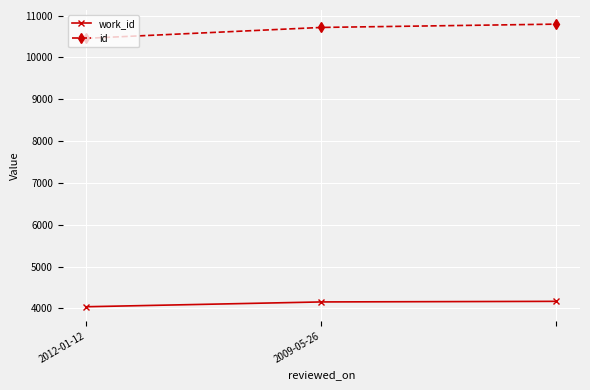

What is the difference between the maximum and second lowest values in the work_id series?

14